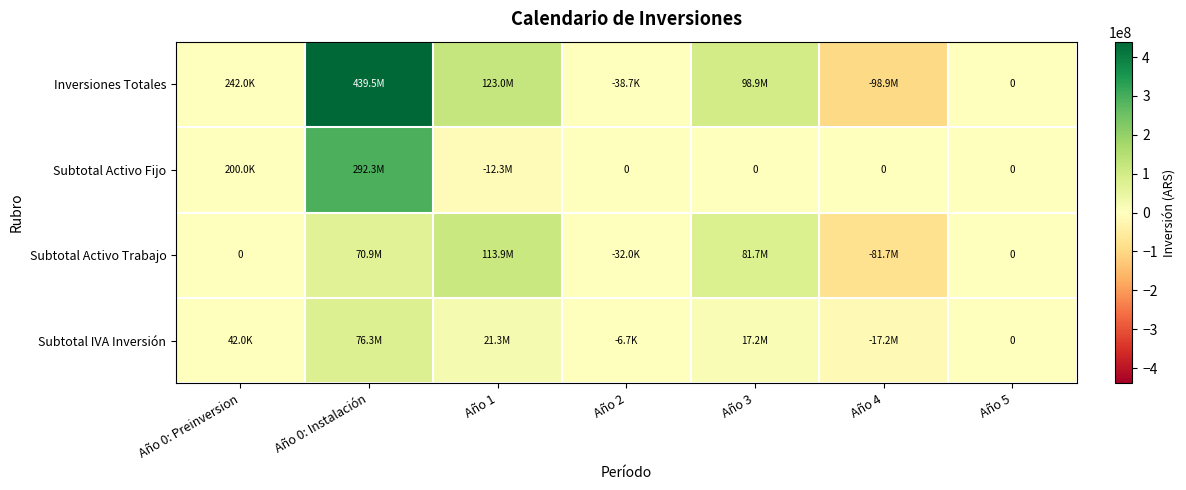

Which series has the widest spread of values?

Inversiones Totales